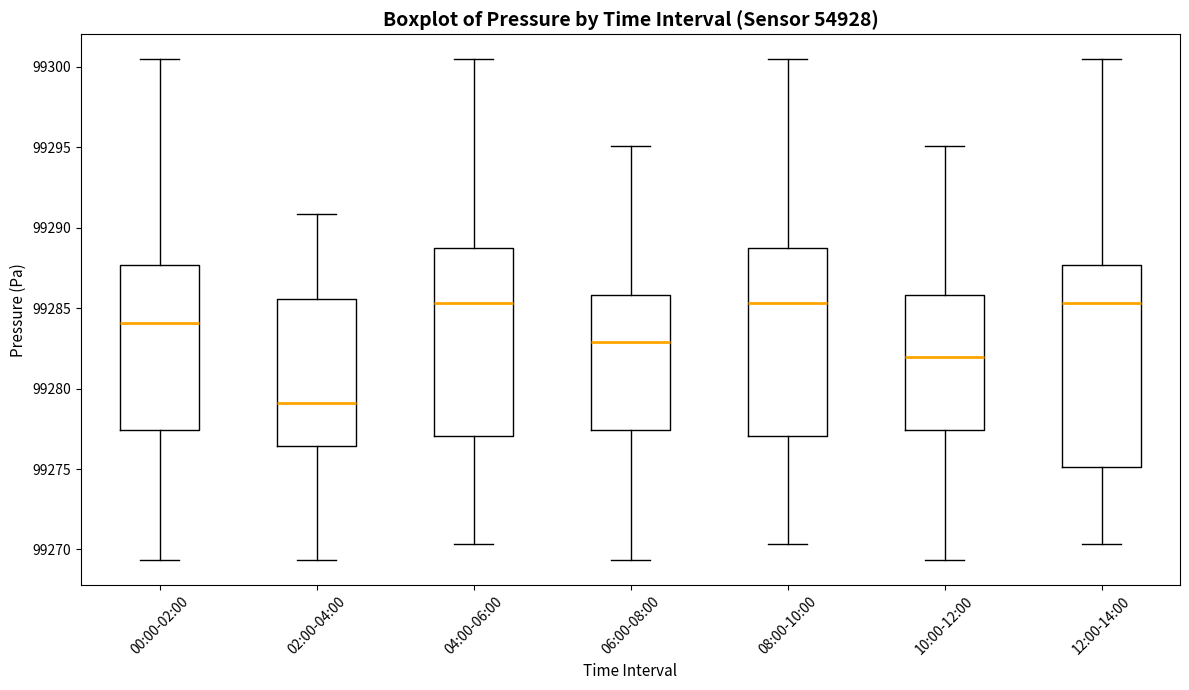

Which box is the tallest, from its lower edge to its upper edge?

12:00-14:00